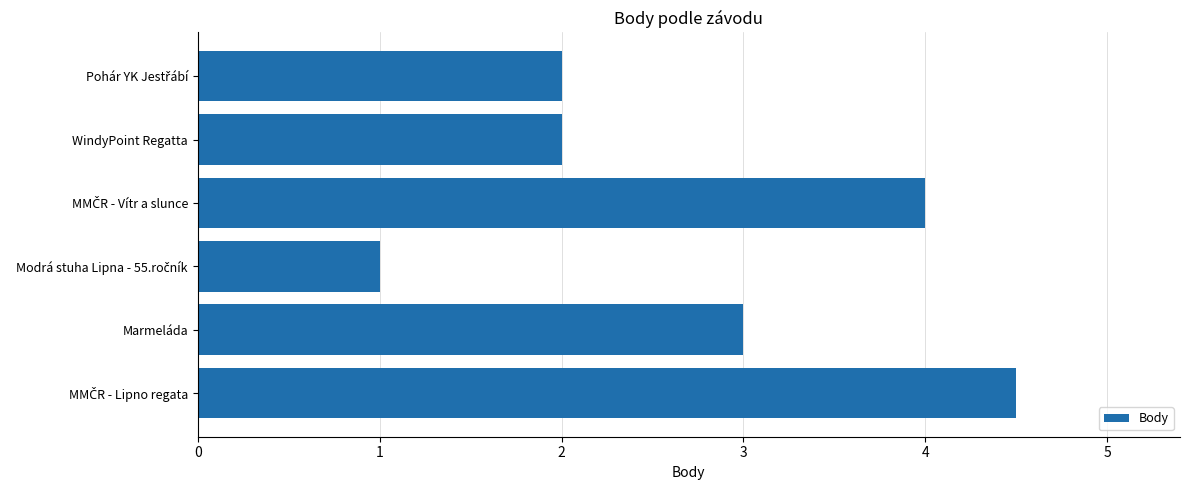

What is the difference between the maximum and second lowest values?

2.5